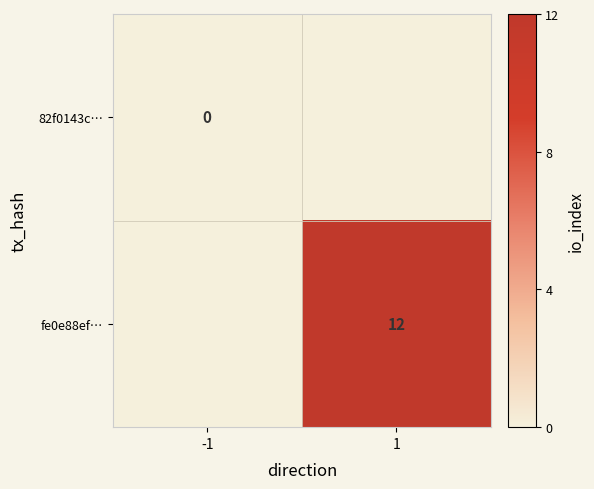

The fe0e88ef… series shows 12 at 1. True or false?

True